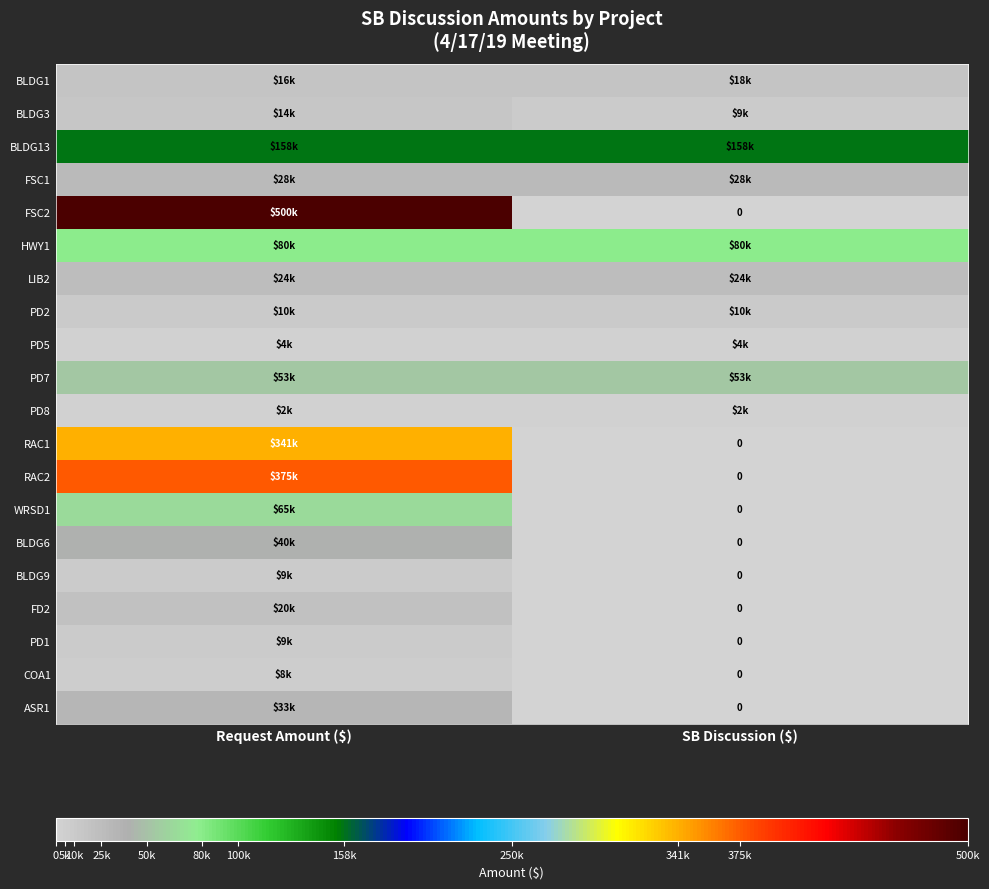

Is the value of LIB2 at Request Amount ($) greater than the value of BLDG1 at SB Discussion ($)?

Yes